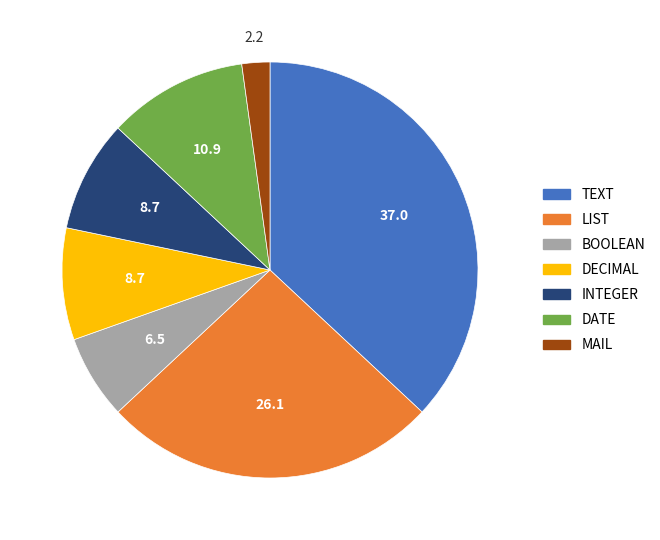

Is the sum of TEXT and DECIMAL greater than half?

No